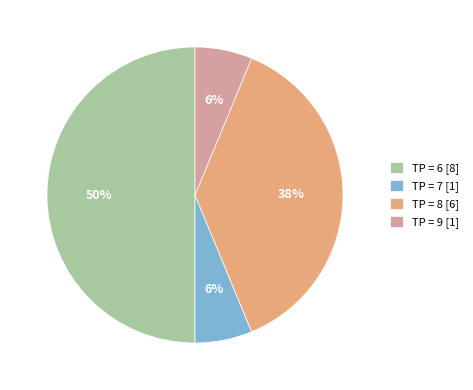

Do TP = 6 [8] and TP = 8 [6] together represent more than half of the pie?

Yes